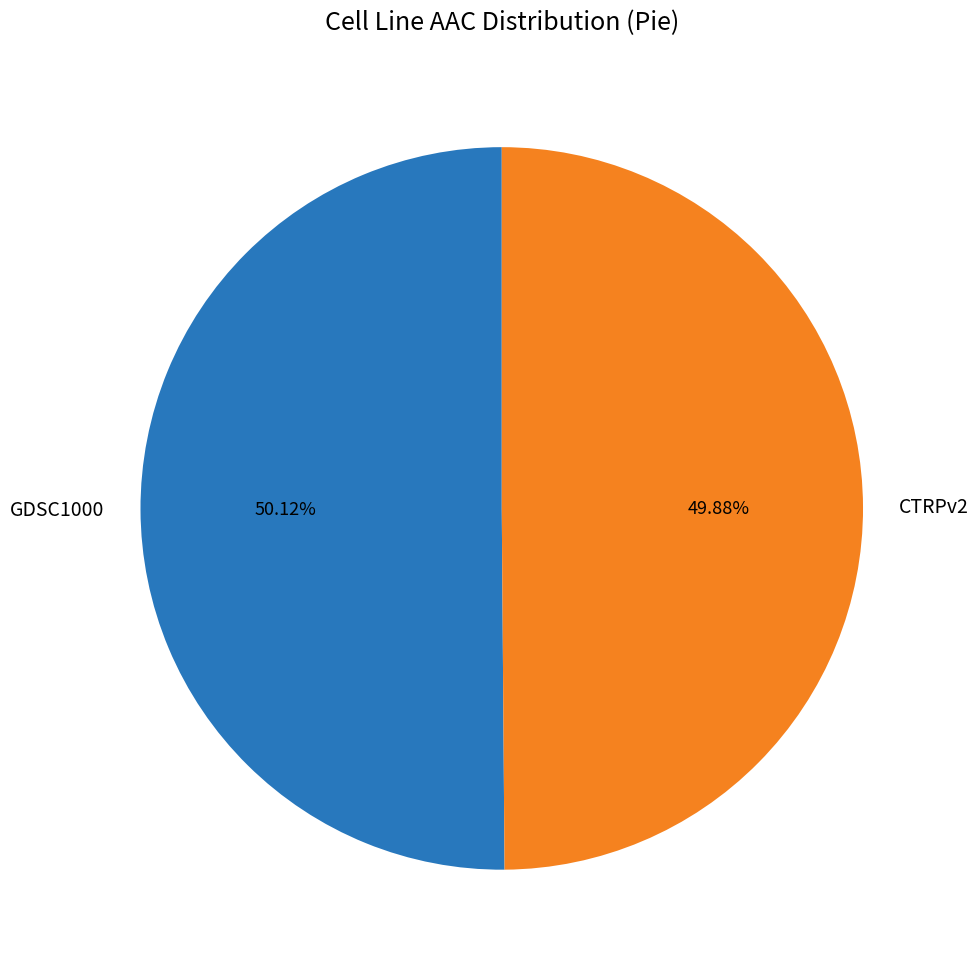

Approximately how many times larger is the value at CTRPv2 compared to GDSC1000?

1.0